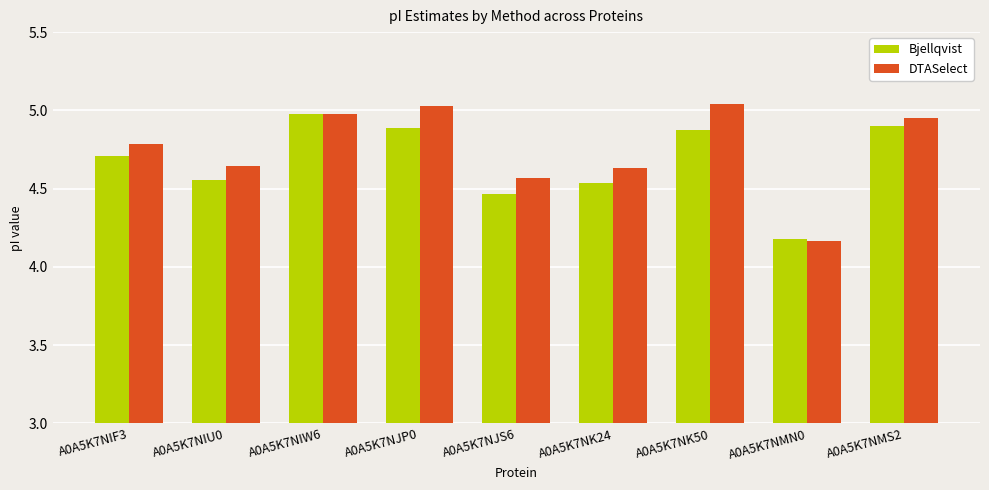

At A0A5K7NK24, list the series in order from largest to smallest.

DTASelect, Bjellqvist